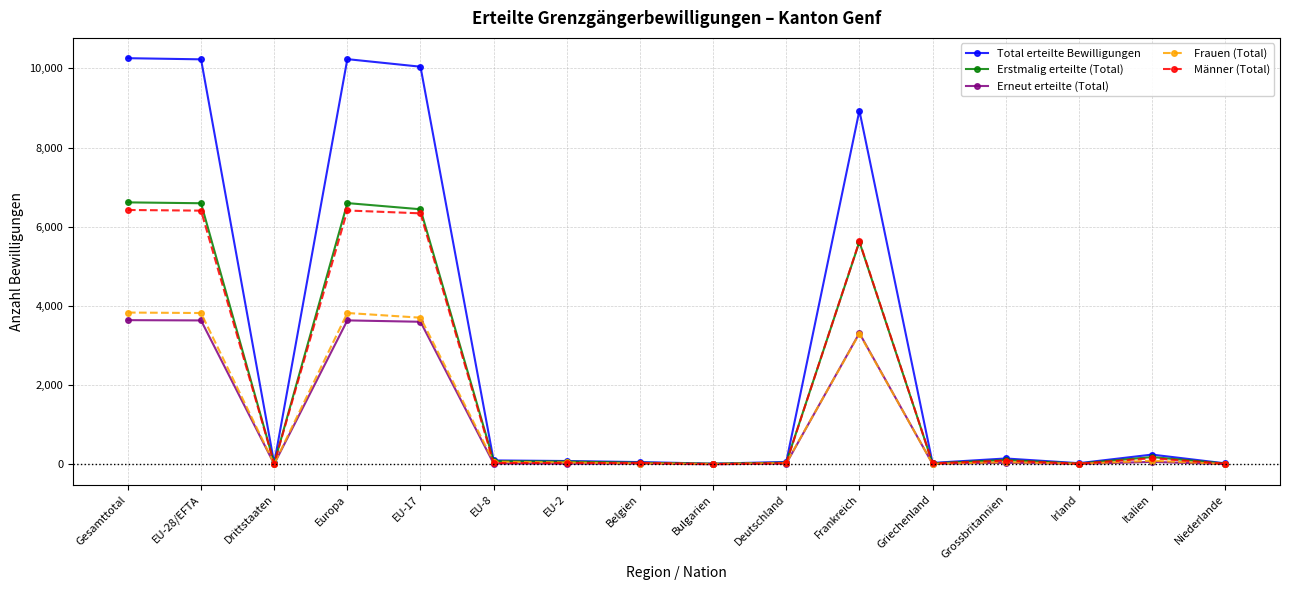

Is the value of Frauen (Total) at EU-28/EFTA greater than the value of Erstmalig erteilte (Total) at EU-17?

No